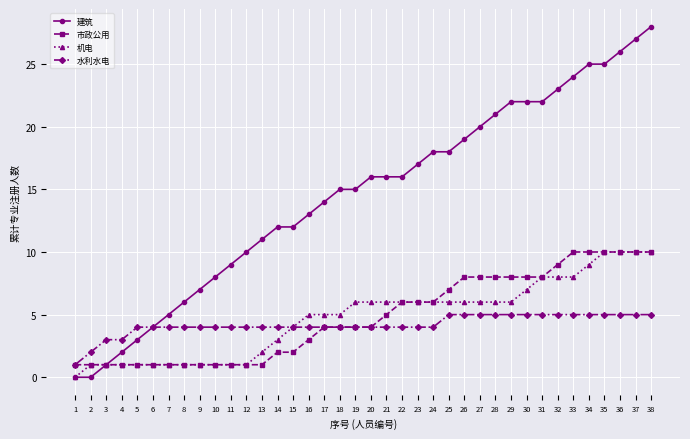

How many lines are shown in the chart?

4